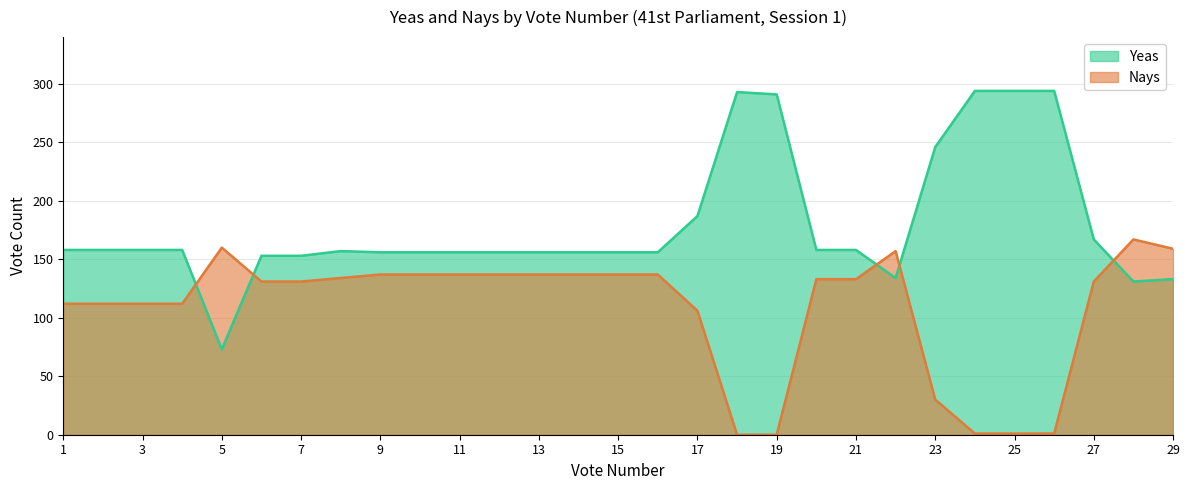

Rank the categories by Nays value from highest to lowest.

28, 5, 29, 22, 9, 10, 11, 12, 13, 14, 15, 16, 8, 20, 21, 6, 7, 27, 1, 2, 3, 4, 17, 23, 24, 25, 26, 18, 19